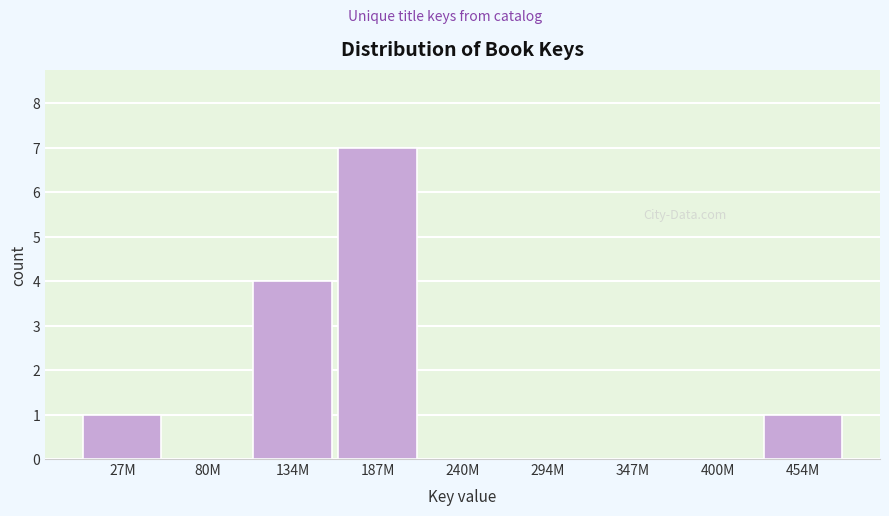

Reading left to right, transcribe all the data shown in this chart.

27M=1	80M=0	134M=4	187M=7	240M=0	294M=0	347M=0	400M=0	454M=1